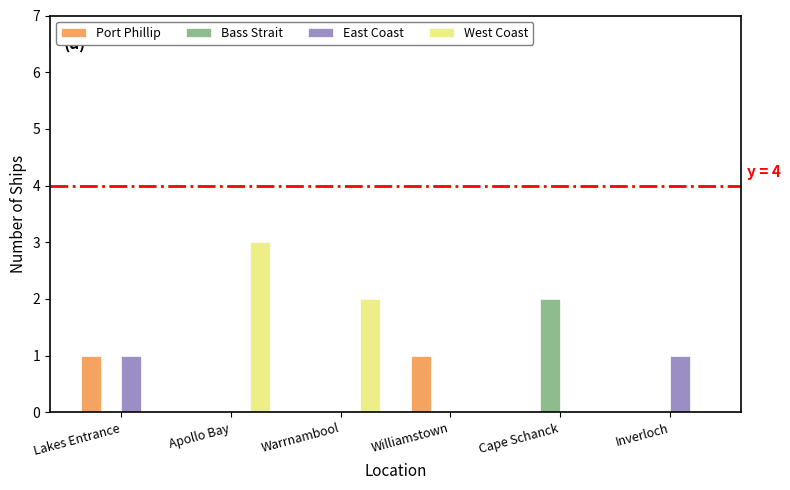

What value does the East Coast series have at Inverloch?

1